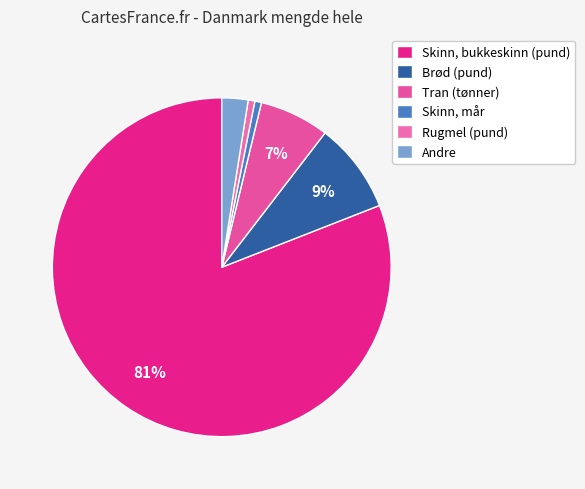

How many slices are in this pie chart?

6